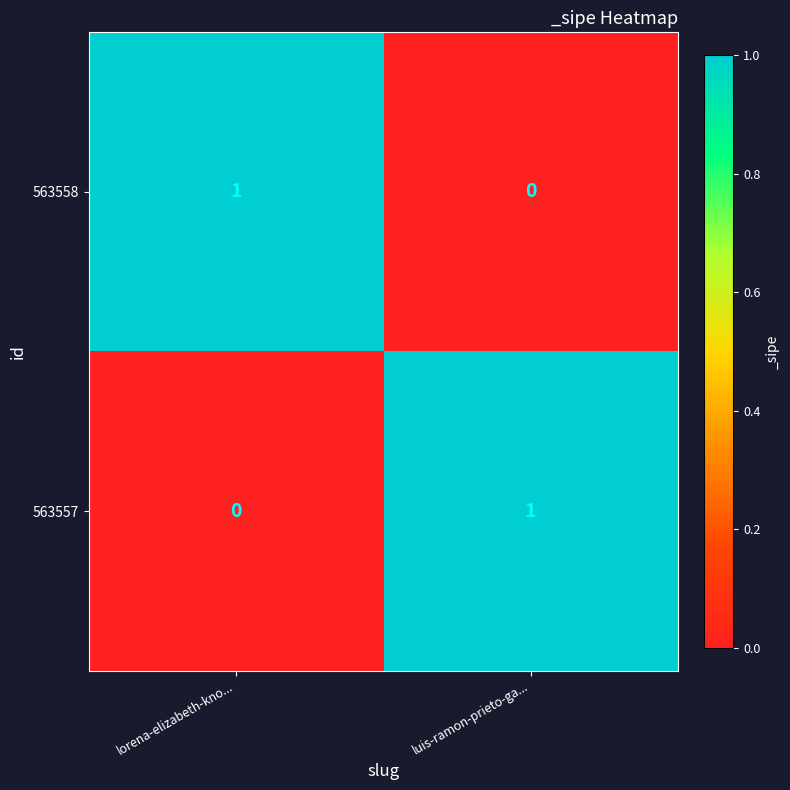

Rank the categories by 563558 value from lowest to highest.

luis-ramon-prieto-ga..., lorena-elizabeth-kno...